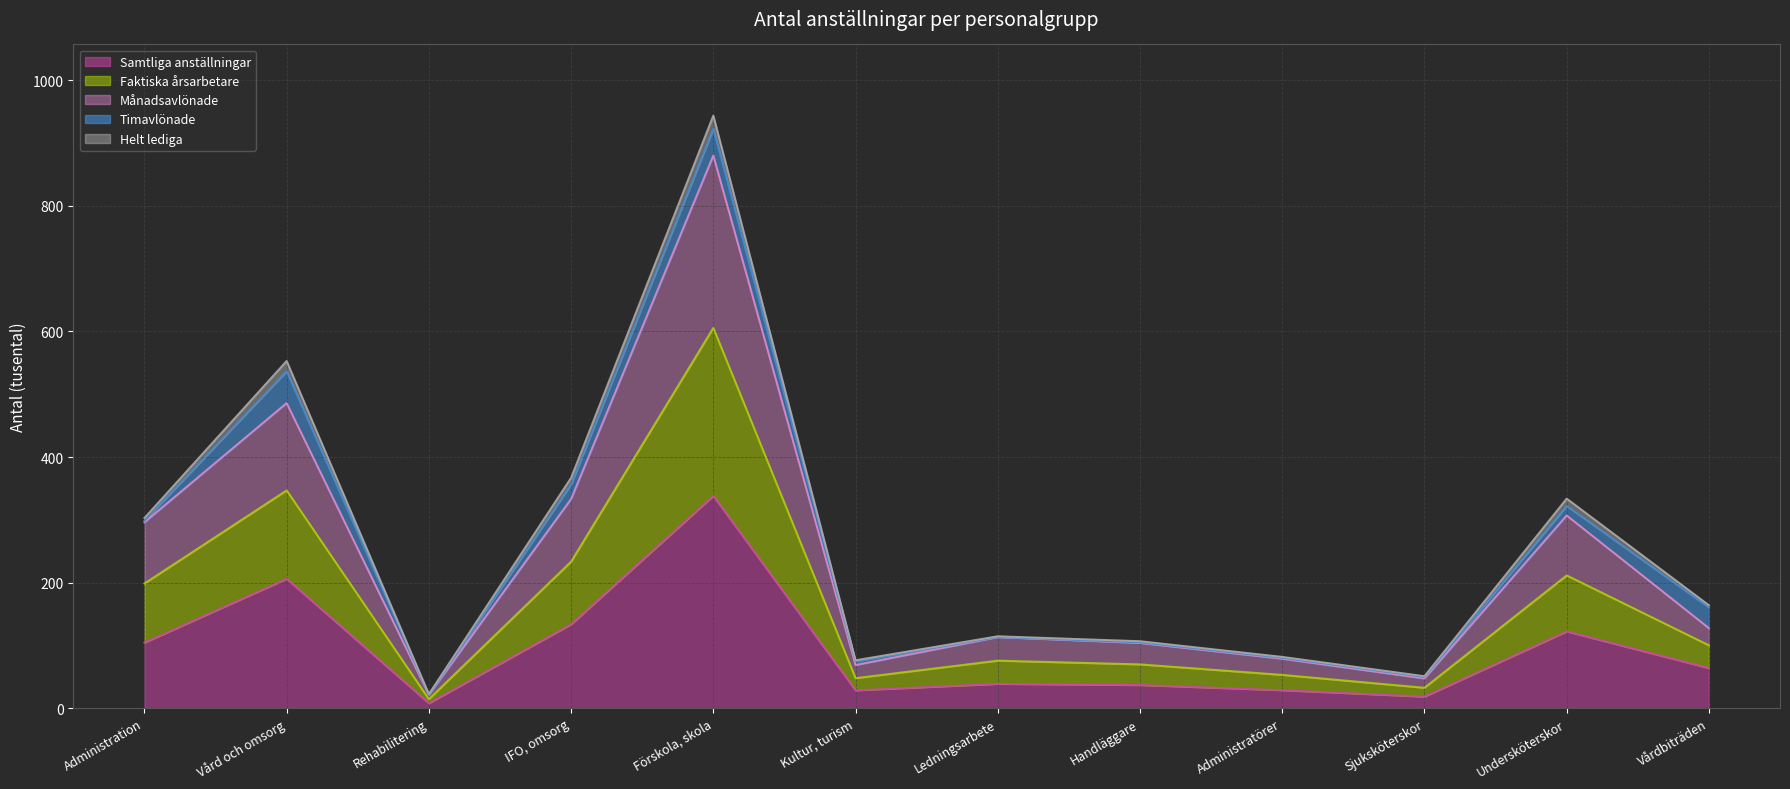

What is the difference between the maximum and minimum values in the Samtliga anställningar series?

330.3